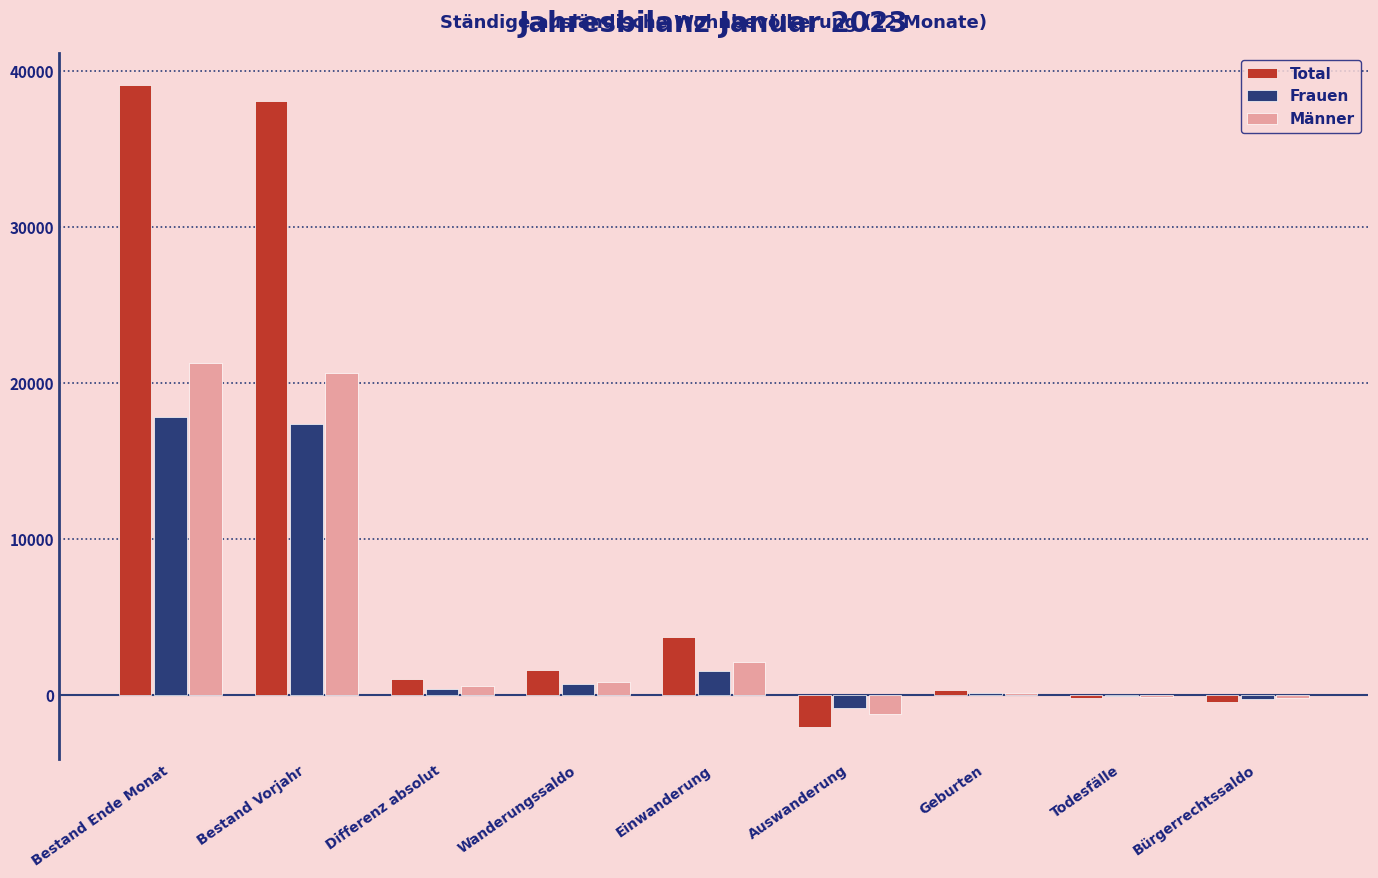

How many groups of bars are there?

9